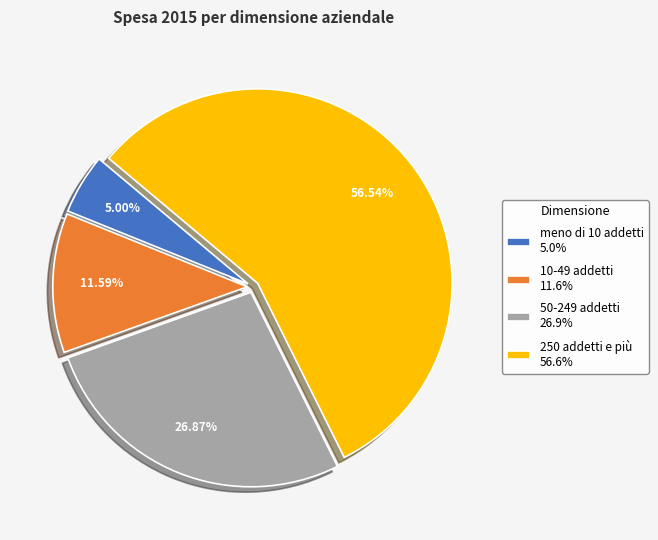

Which has a higher value, 50-249 addetti or 250 addetti e più?

250 addetti e più